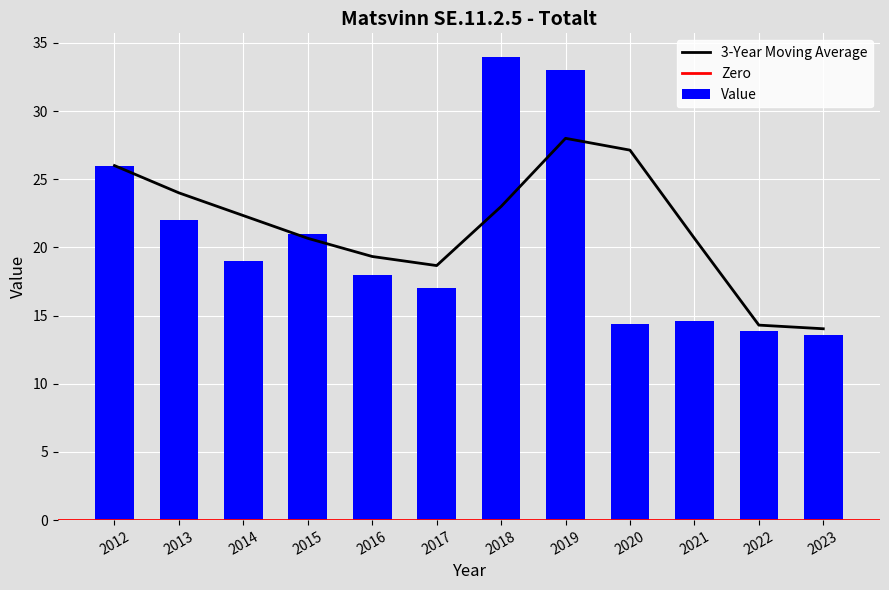

What is the approximate value at 2012?

26.0